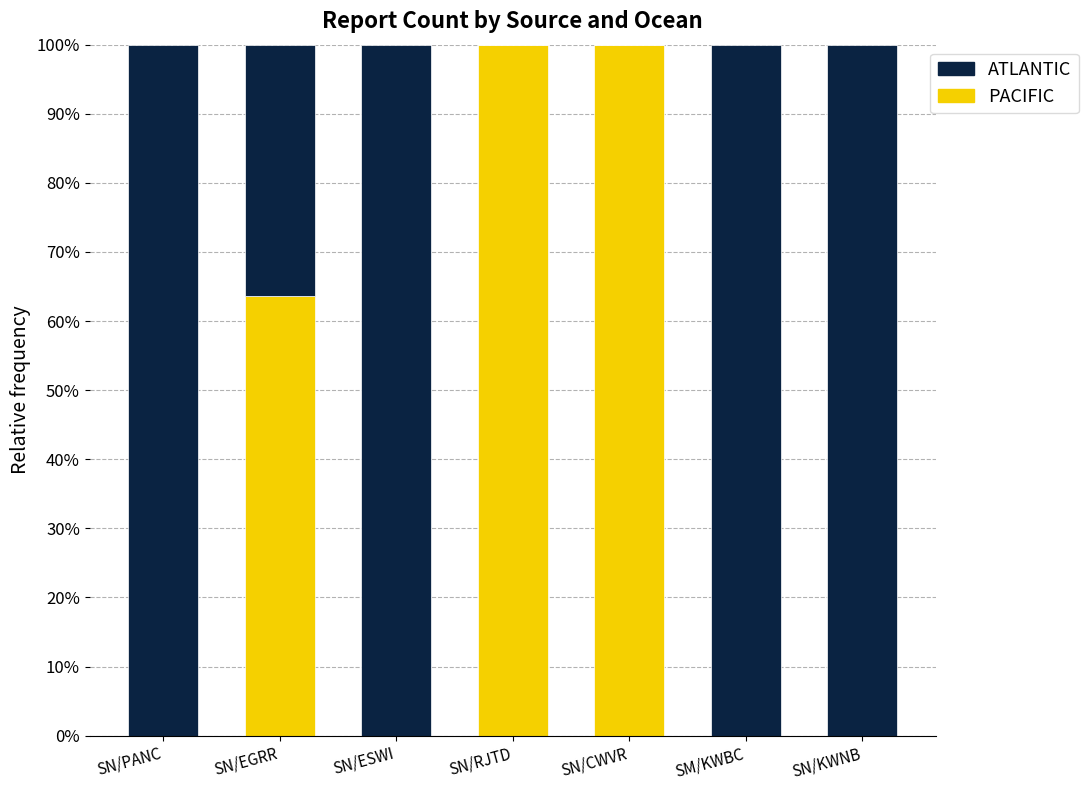

Which series has the largest total across all categories?

ATLANTIC